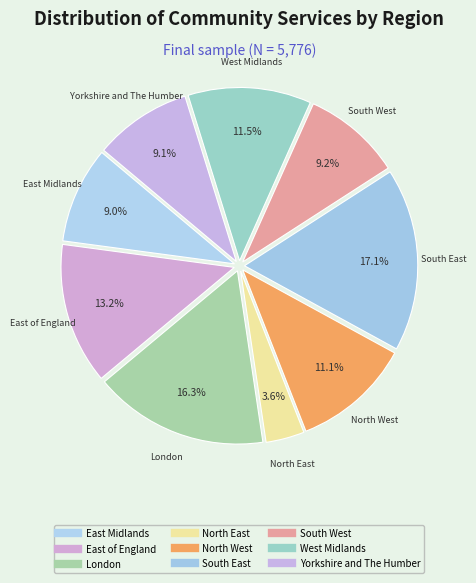

How many segments does this pie chart have?

9